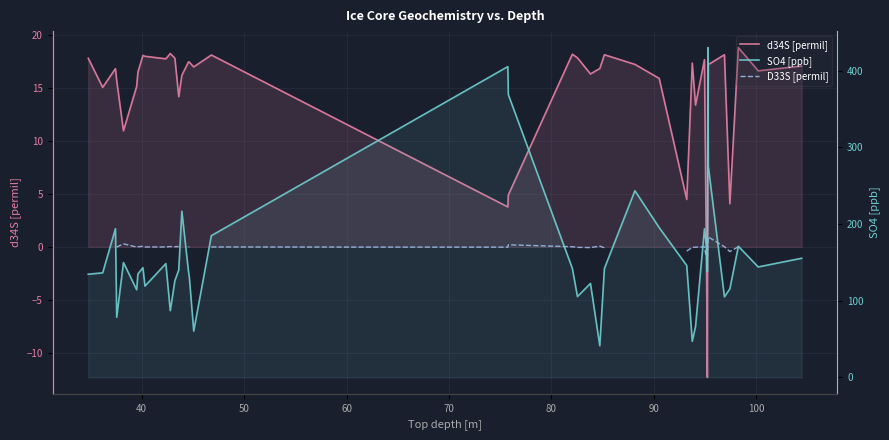

True or false: d34S [permil] has more than 0 points higher than both neighbors.

True